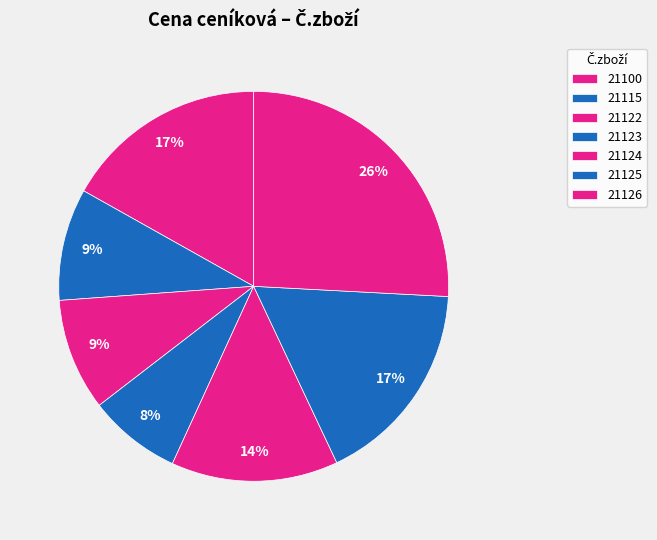

Which slice is the largest?

21126